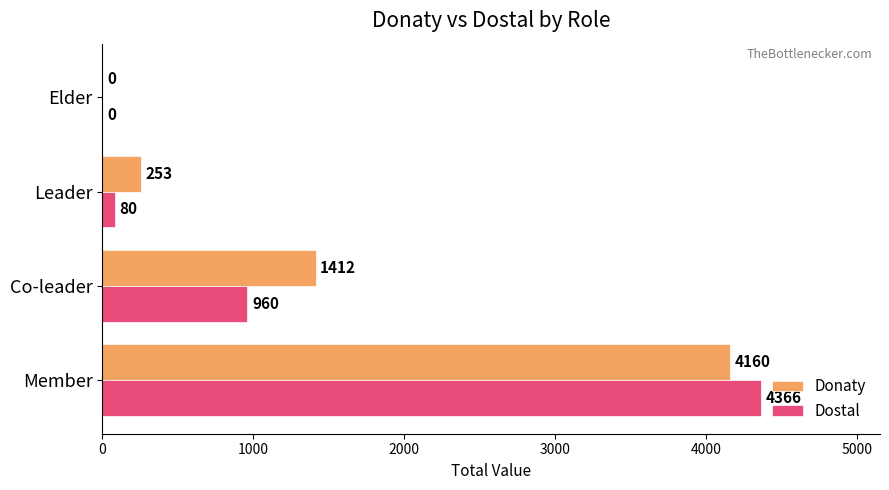

Which series has the largest total across all categories?

Donaty